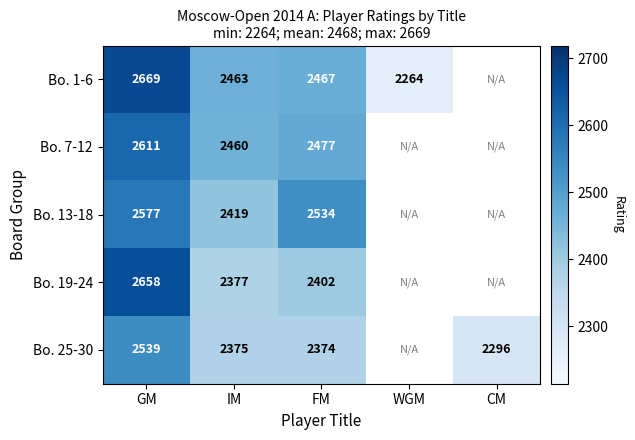

True or false: Bo. 19-24 has a value of 2658 at GM.

True